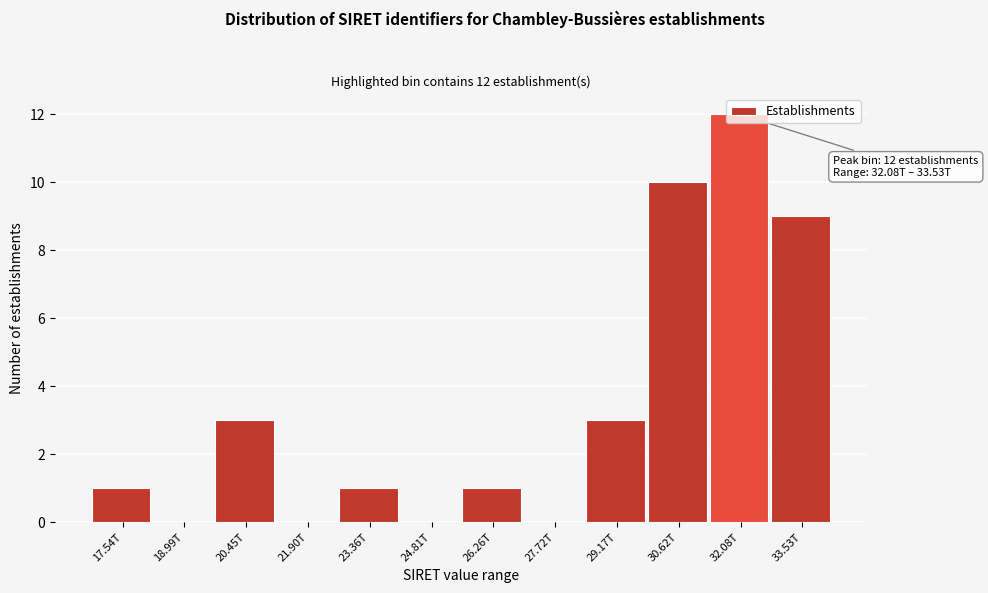

What is the sum of all values?

40